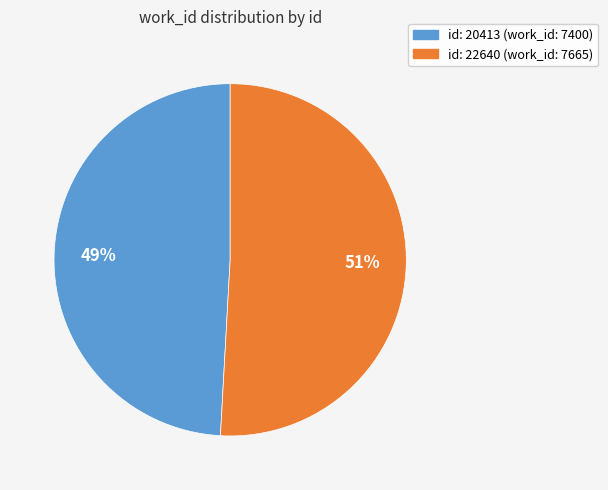

To the nearest percent, what is the difference between the largest and smallest slice percentages?

2%